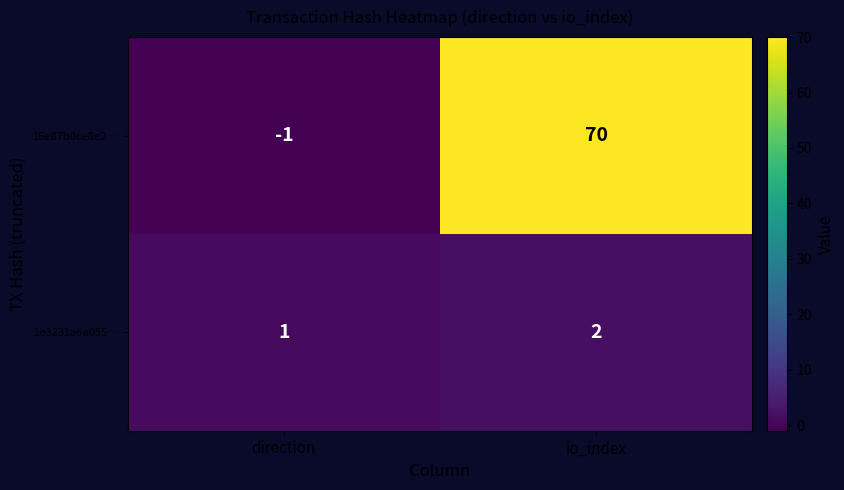

At io_index, list the series in order from smallest to largest.

1e3231a6a055…, 16e87b0ce8e2…